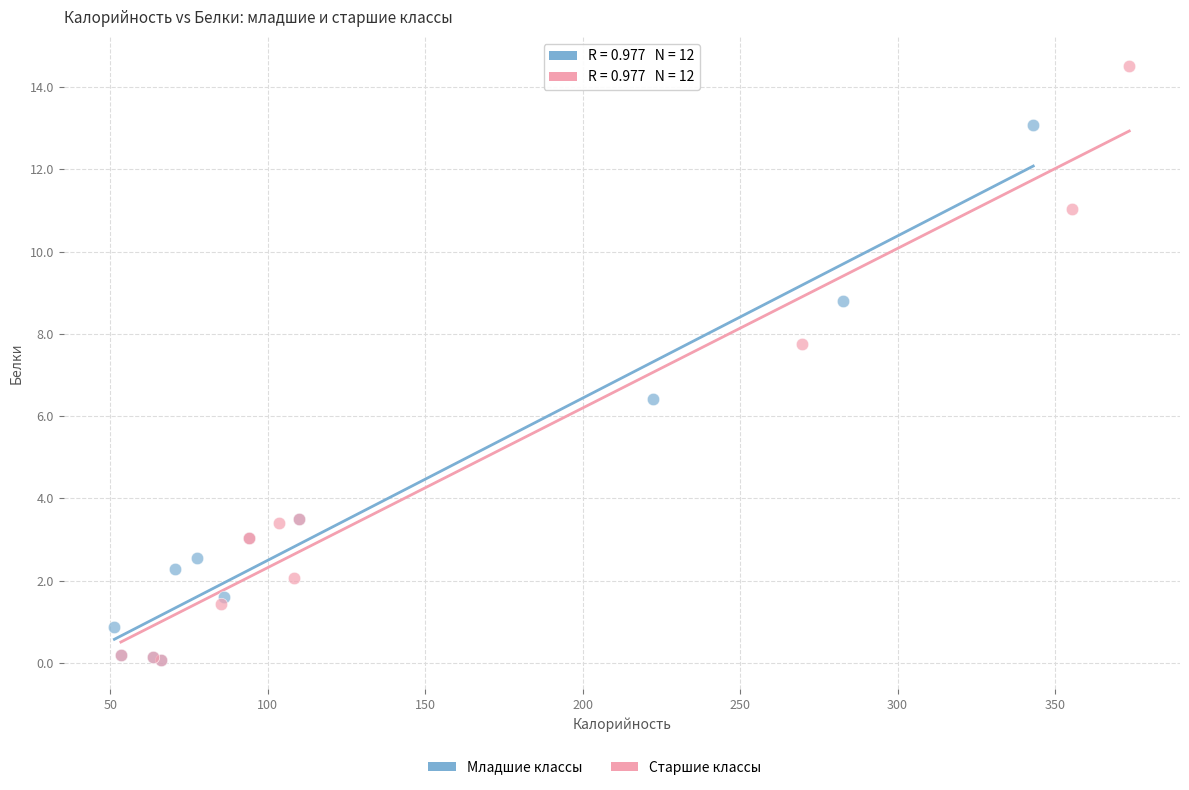

Which series has the largest Y range (max minus min)?

Старшие классы